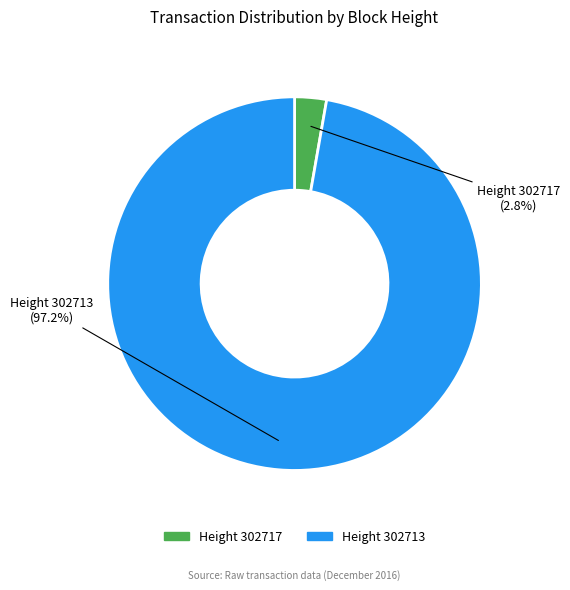

Rank the categories by value from highest to lowest.

302713, 302717